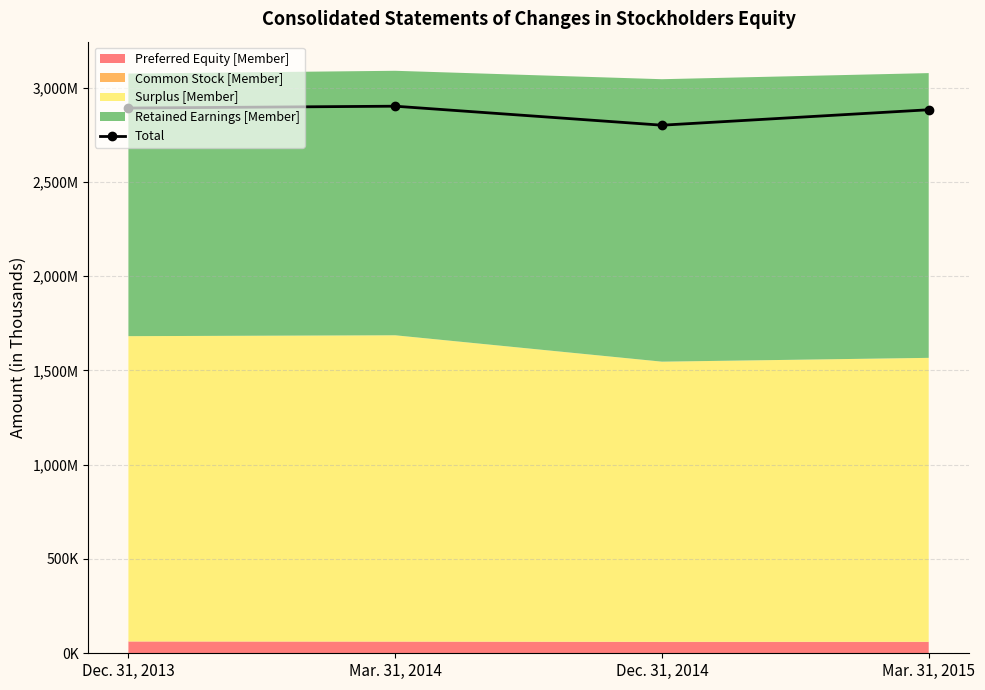

Where is the data nearest to the value 2850637?

Mar. 31, 2015